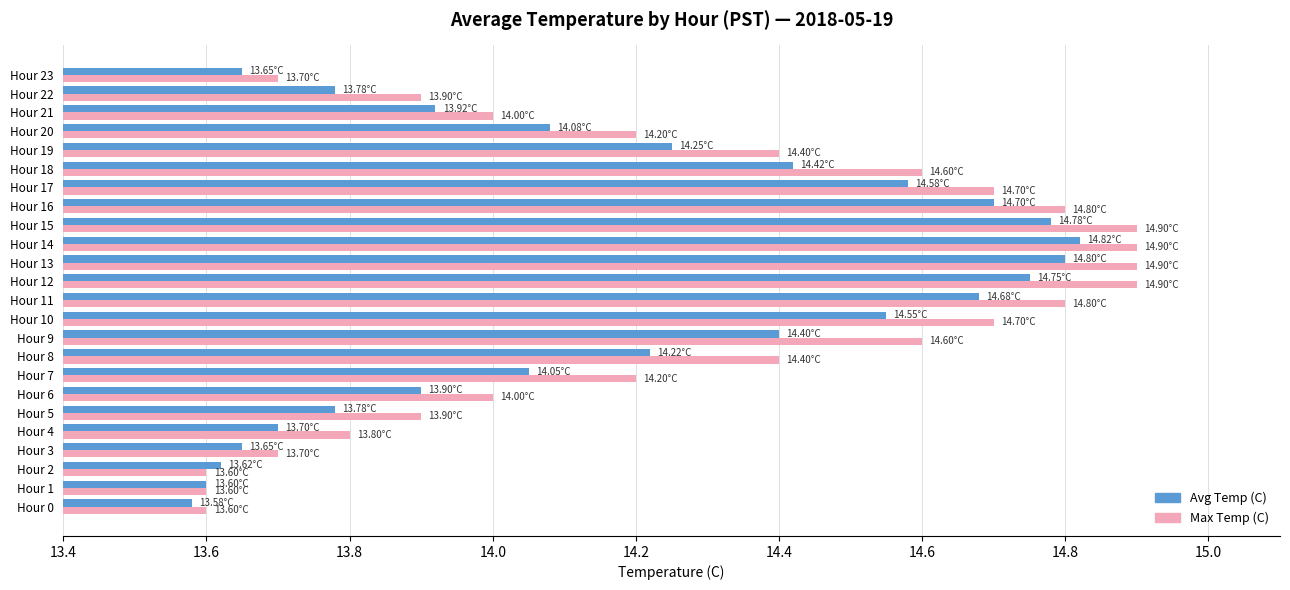

What is the sum of all Avg Temp (C) values?

340.3